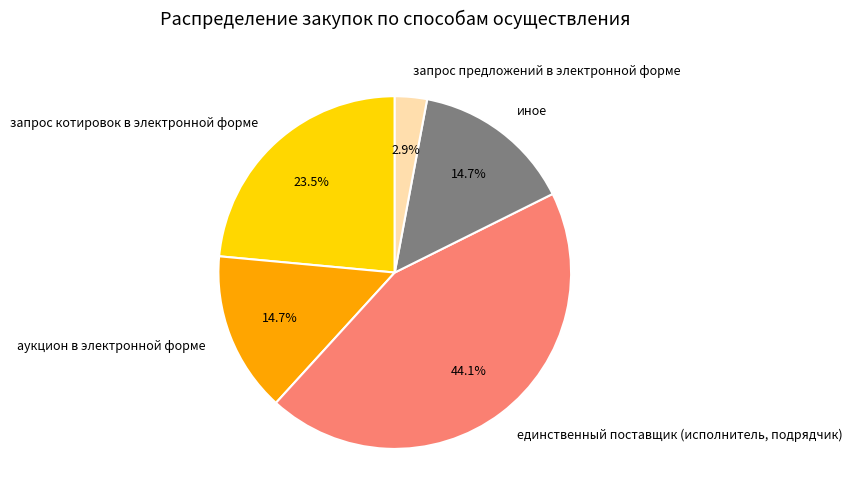

Is the sum of иное and запрос котировок в электронной форме greater than half?

No